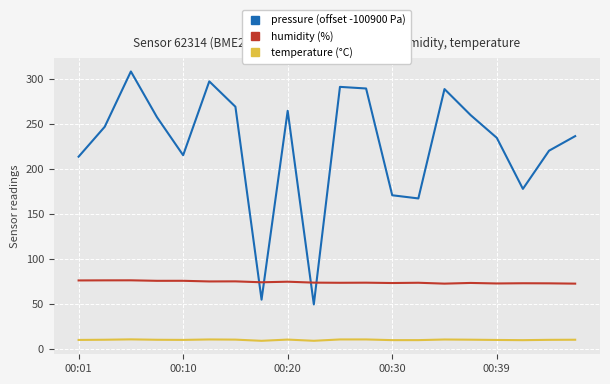

Rank the series by their maximum value, from highest to lowest.

pressure (offset -100900 Pa), humidity (%), temperature (°C)